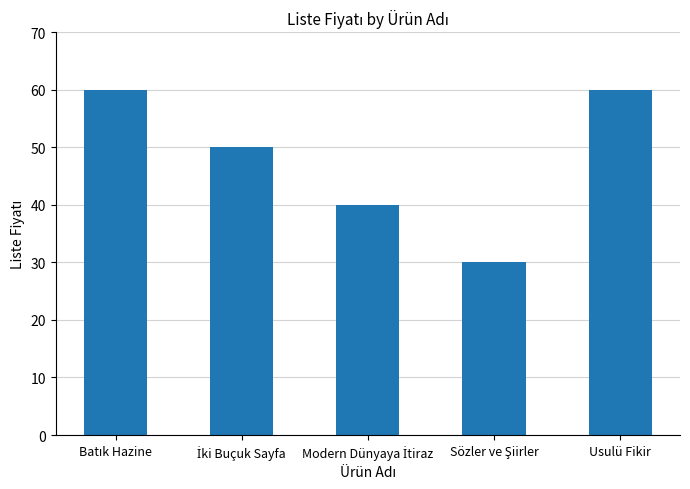

The value at Usulü Fikir is 84. True or false?

False